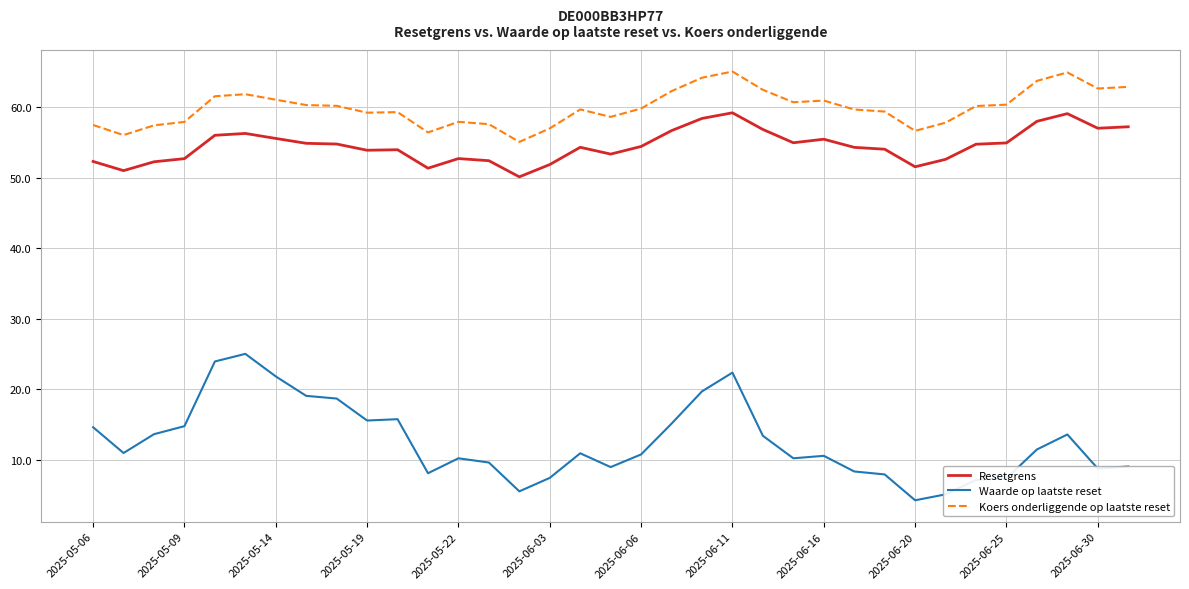

Which series has the widest spread of values?

Waarde op laatste reset